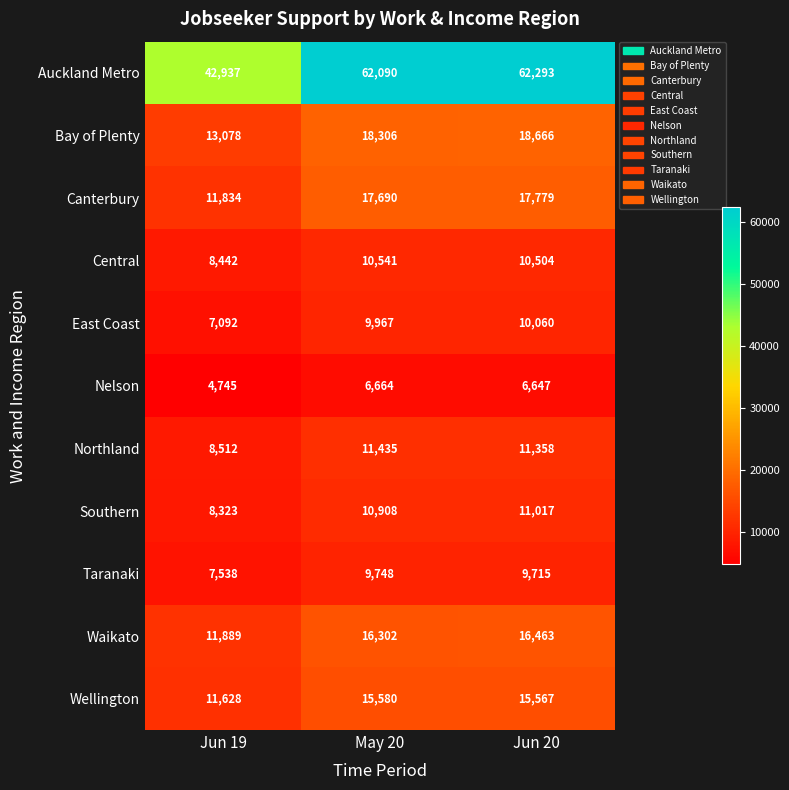

Which series has the largest total across all categories?

Auckland Metro